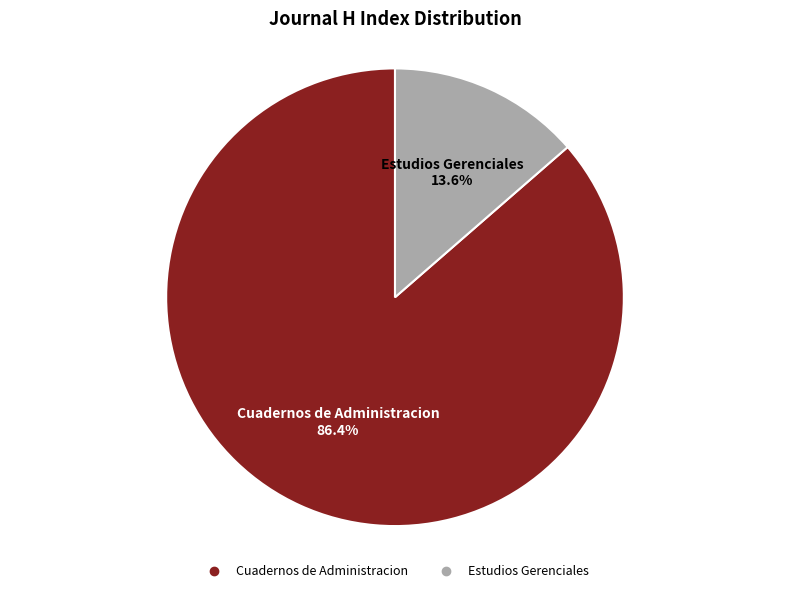

To the nearest percent, what is the combined percentage of Estudios Gerenciales and Cuadernos de Administracion?

100%